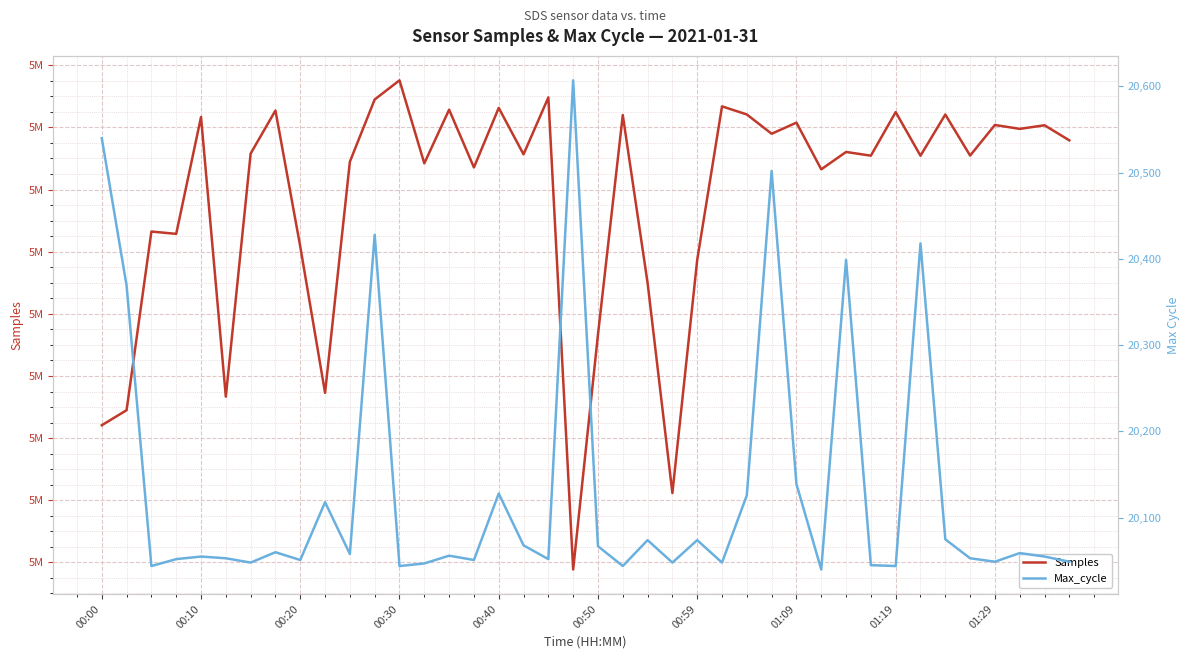

What is the difference between the maximum and minimum values in the Max_cycle series?

567